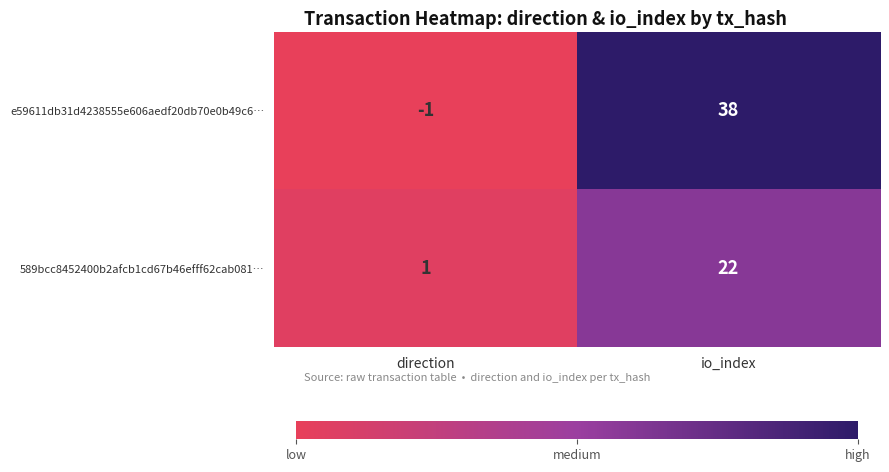

How many negative values does the e59611db31d4238555e606aedf20db70e0b49c6… series have?

1